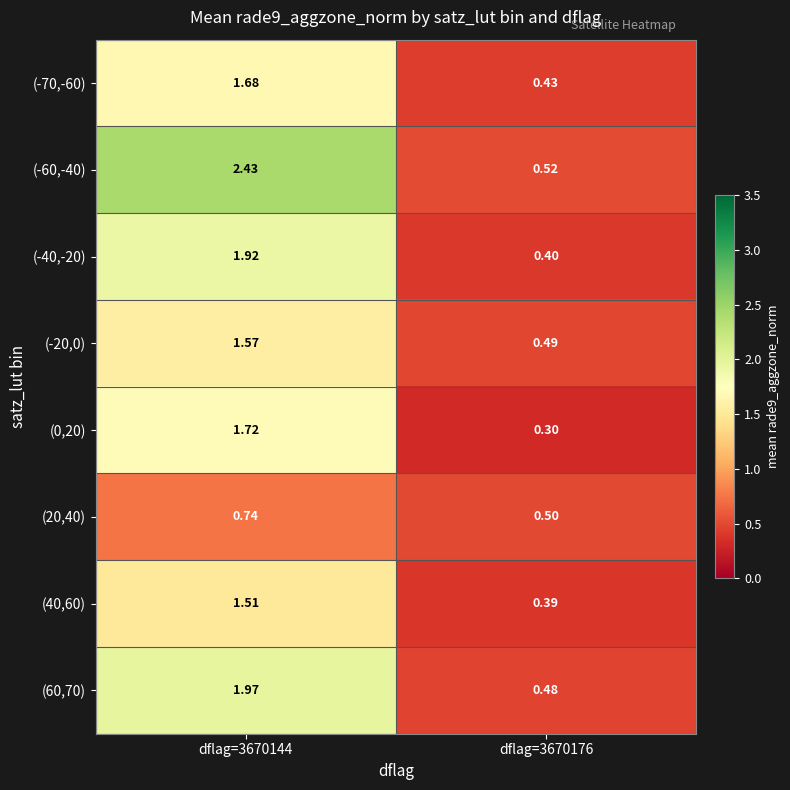

Between dflag=3670144 and dflag=3670176, which series saw the biggest shift?

(-60,-40)